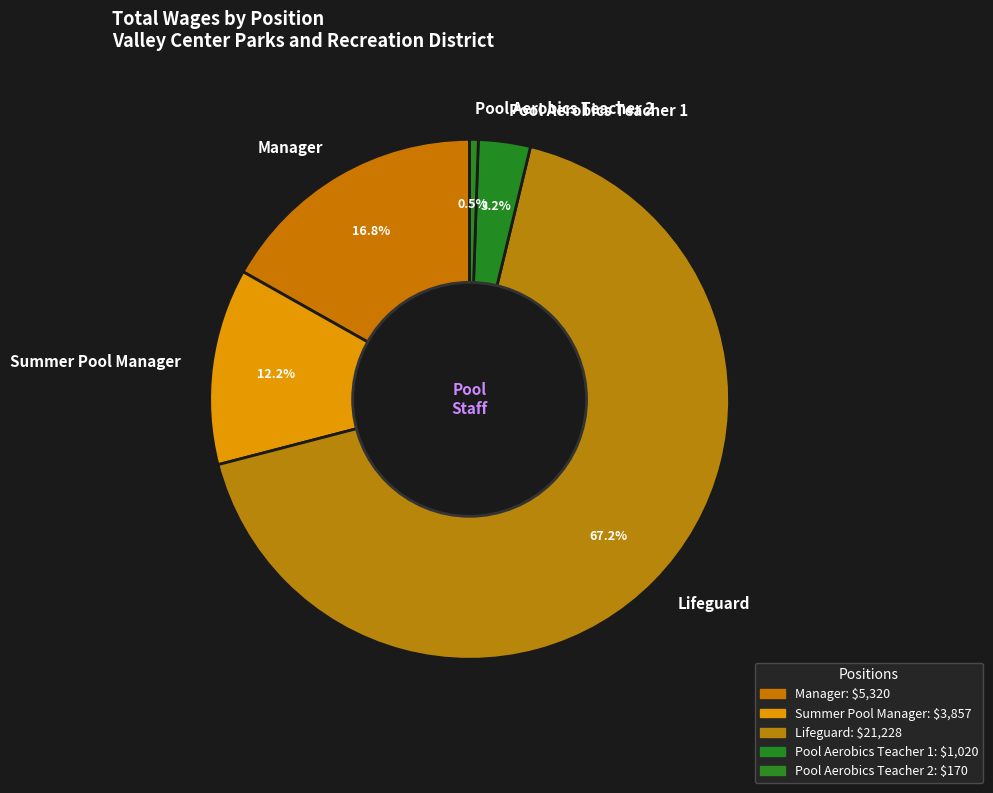

What is the largest slice in the pie chart?

Lifeguard